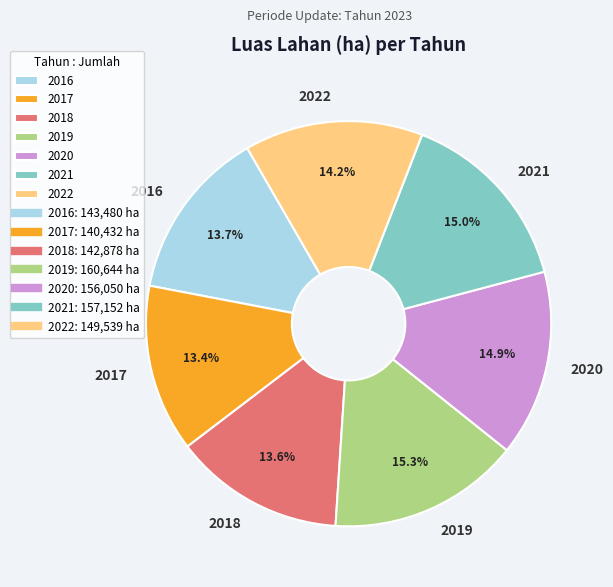

To the nearest percent, what is the average slice percentage?

14%